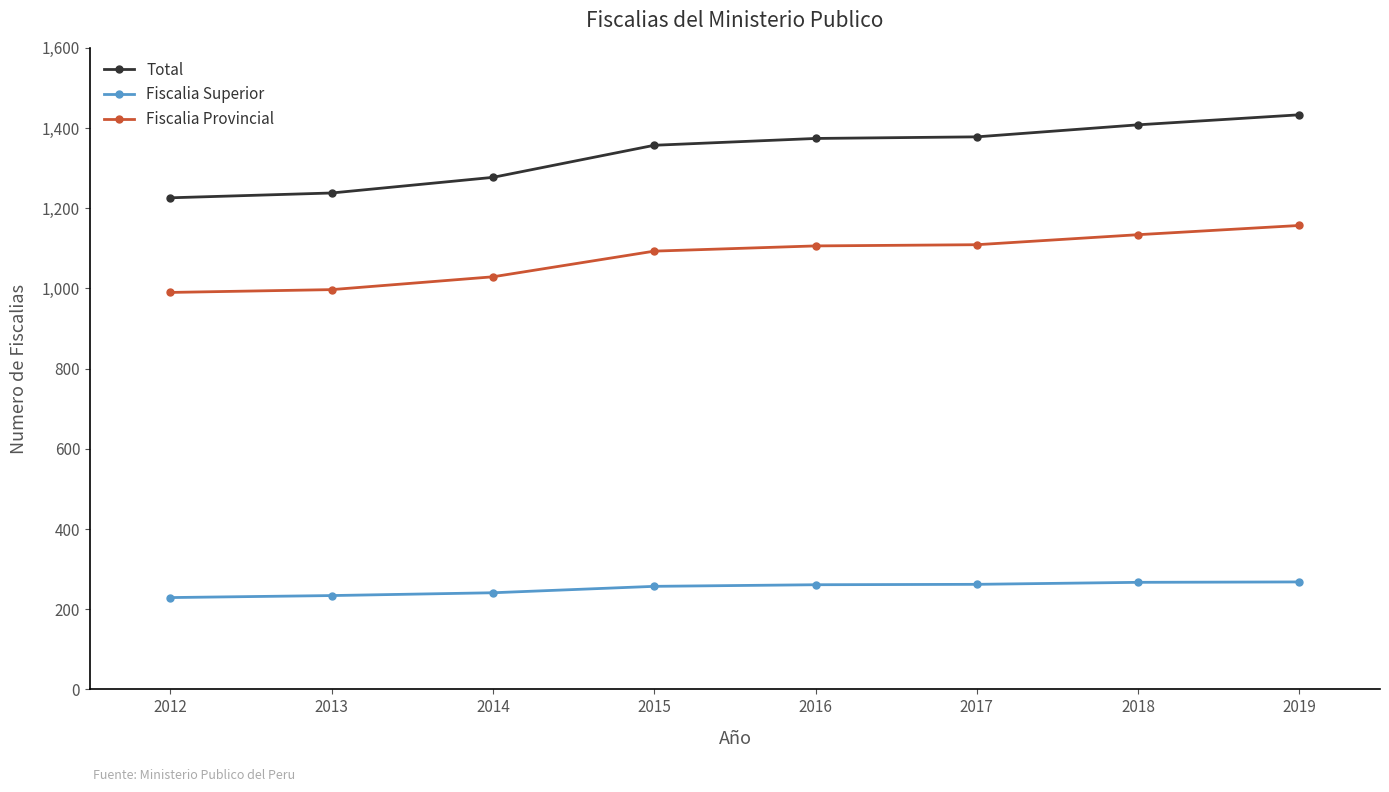

Rank the series by their average value, from highest to lowest.

Total, Fiscalia Provincial, Fiscalia Superior